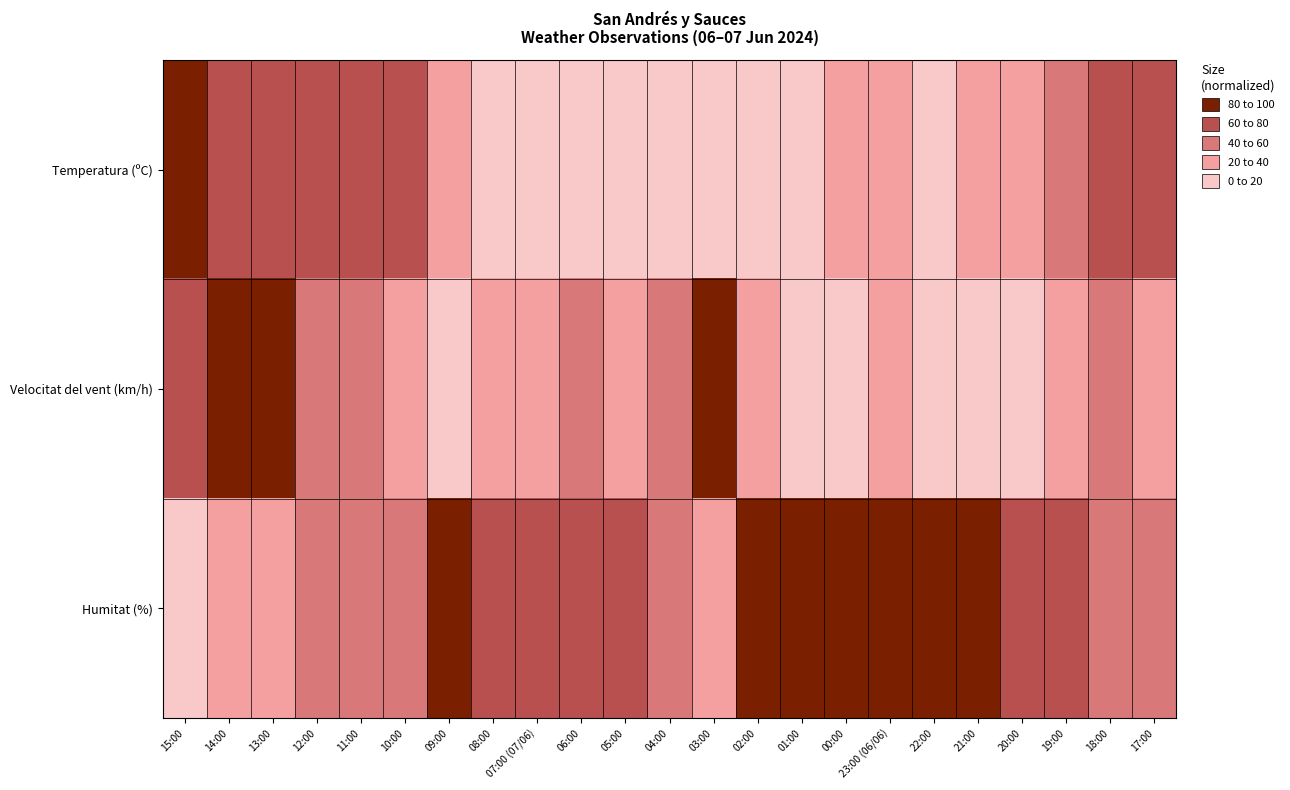

Reading right to left, transcribe all the data shown in this chart.

Temperatura (ºC): 17:00=69.9	18:00=65.1	19:00=55.4	20:00=37.3	21:00=31.3	22:00=19.3	23:00 (06/06)=20.5	00:00=24.1	01:00=15.7	02:00=14.5	03:00=13.3	04:00=14.5	05:00=9.6	06:00=7.2	07:00 (07/06)=0.0	08:00=15.7	09:00=22.9	10:00=62.7	11:00=75.9	12:00=61.4	13:00=75.9	14:00=67.5	15:00=100.0
Velocitat del vent (km/h): 17:00=28.6	18:00=42.9	19:00=28.6	20:00=0.0	21:00=7.1	22:00=7.1	23:00 (06/06)=21.4	00:00=14.3	01:00=0.0	02:00=35.7	03:00=85.7	04:00=42.9	05:00=35.7	06:00=50.0	07:00 (07/06)=28.6	08:00=35.7	09:00=0.0	10:00=28.6	11:00=57.1	12:00=50.0	13:00=100.0	14:00=85.7	15:00=64.3
Humitat (%): 17:00=48.6	18:00=51.4	19:00=62.9	20:00=77.1	21:00=80.0	22:00=97.1	23:00 (06/06)=94.3	00:00=94.3	01:00=100.0	02:00=91.4	03:00=31.4	04:00=45.7	05:00=62.9	06:00=62.9	07:00 (07/06)=68.6	08:00=77.1	09:00=88.6	10:00=57.1	11:00=45.7	12:00=57.1	13:00=34.3	14:00=22.9	15:00=0.0